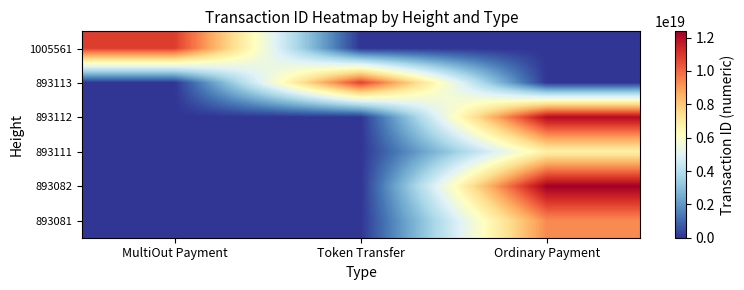

Reading left to right, list all the values displayed in this chart.

1005561: MultiOut Payment=10867302359098157056	Token Transfer=0	Ordinary Payment=0
893113: MultiOut Payment=0	Token Transfer=10751281386063171584	Ordinary Payment=0
893112: MultiOut Payment=0	Token Transfer=0	Ordinary Payment=12039195353323556864
893111: MultiOut Payment=0	Token Transfer=0	Ordinary Payment=6788476922792118272
893082: MultiOut Payment=0	Token Transfer=0	Ordinary Payment=12375883703635357696
893081: MultiOut Payment=0	Token Transfer=0	Ordinary Payment=9323329927729985536